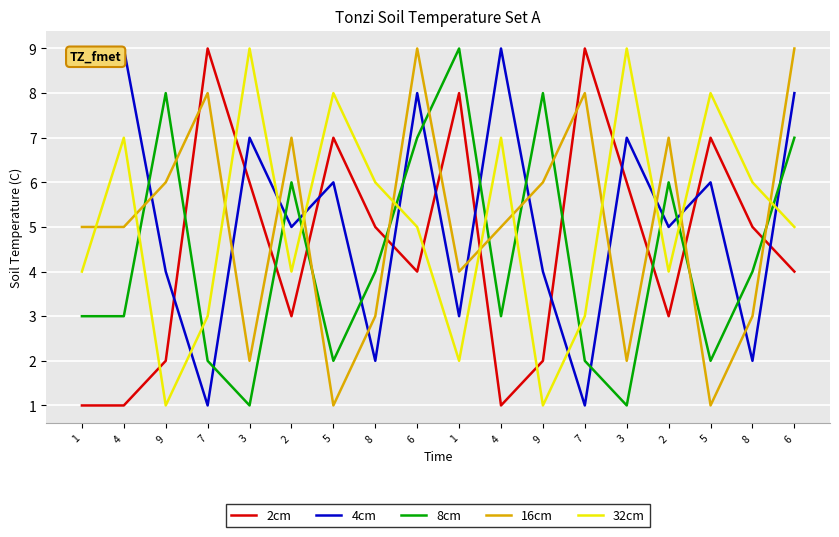

What is the label of the 15th point from the left?

2